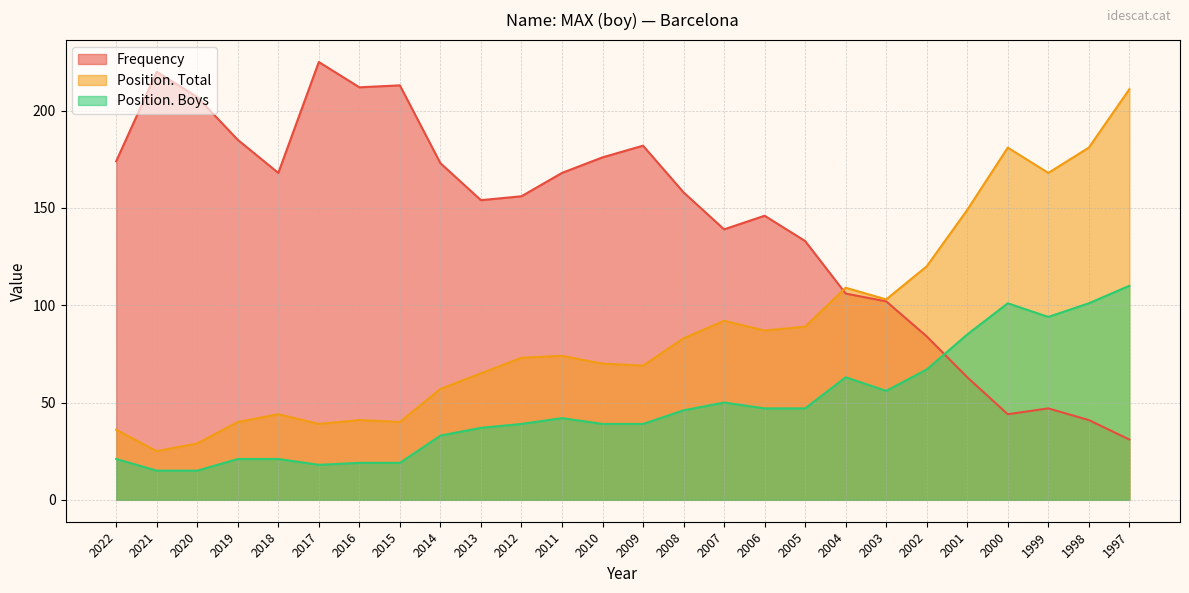

Reading left to right, extract all data points from this chart.

Frequency: 174	220	207	185	168	225	212	213	173	154	156	168	176	182	158	139	146	133	106	102	84	63	44	47	41	31
Position. Total: 36	25	29	40	44	39	41	40	57	65	73	74	70	69	83	92	87	89	109	103	120	149	181	168	181	211
Position. Boys: 21	15	15	21	21	18	19	19	33	37	39	42	39	39	46	50	47	47	63	56	67	85	101	94	101	110